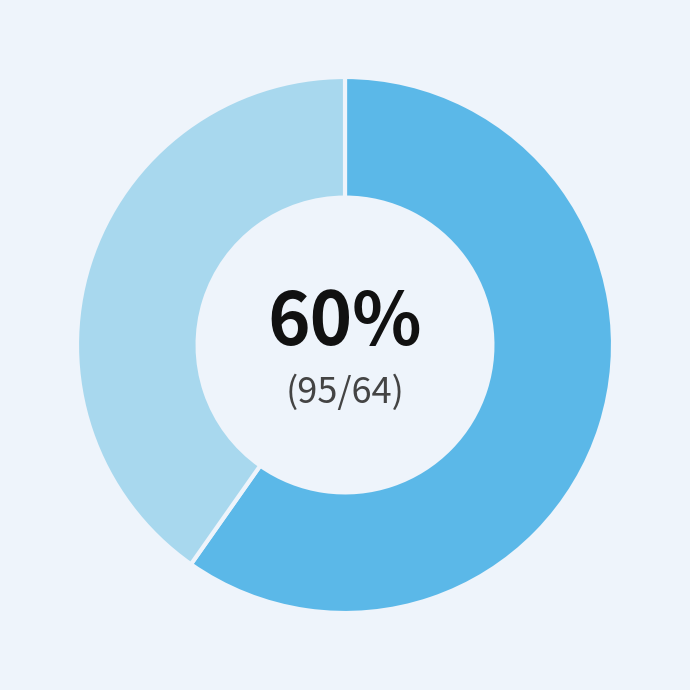

To the nearest percent, what is the average slice percentage?

50%